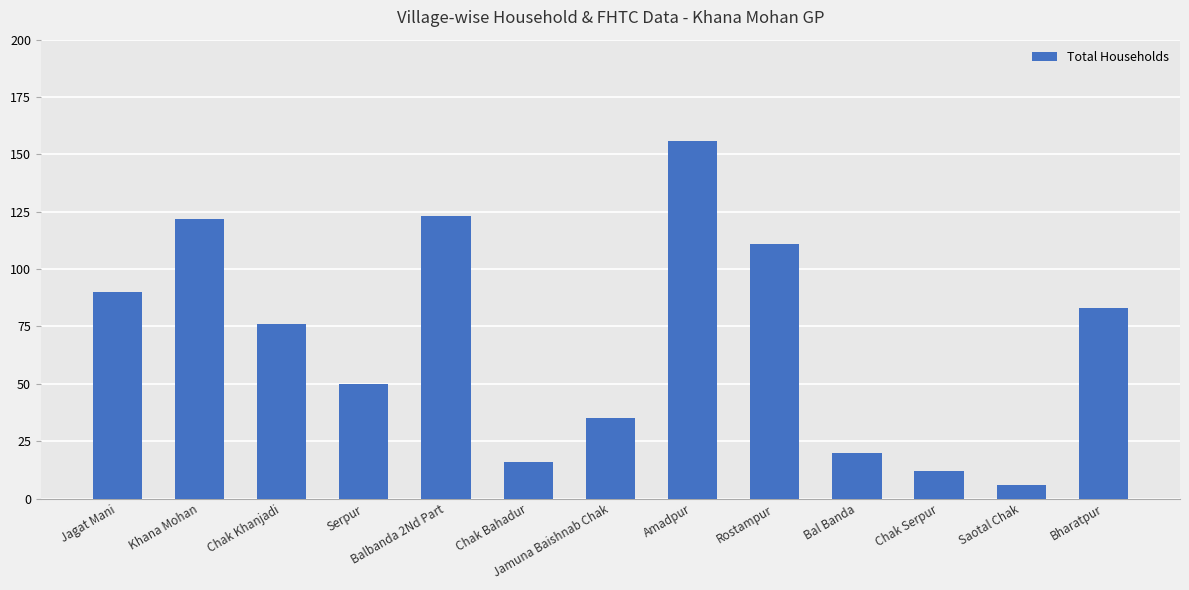

The chart shows a value of 49 at Jamuna Baishnab Chak. True or false?

False